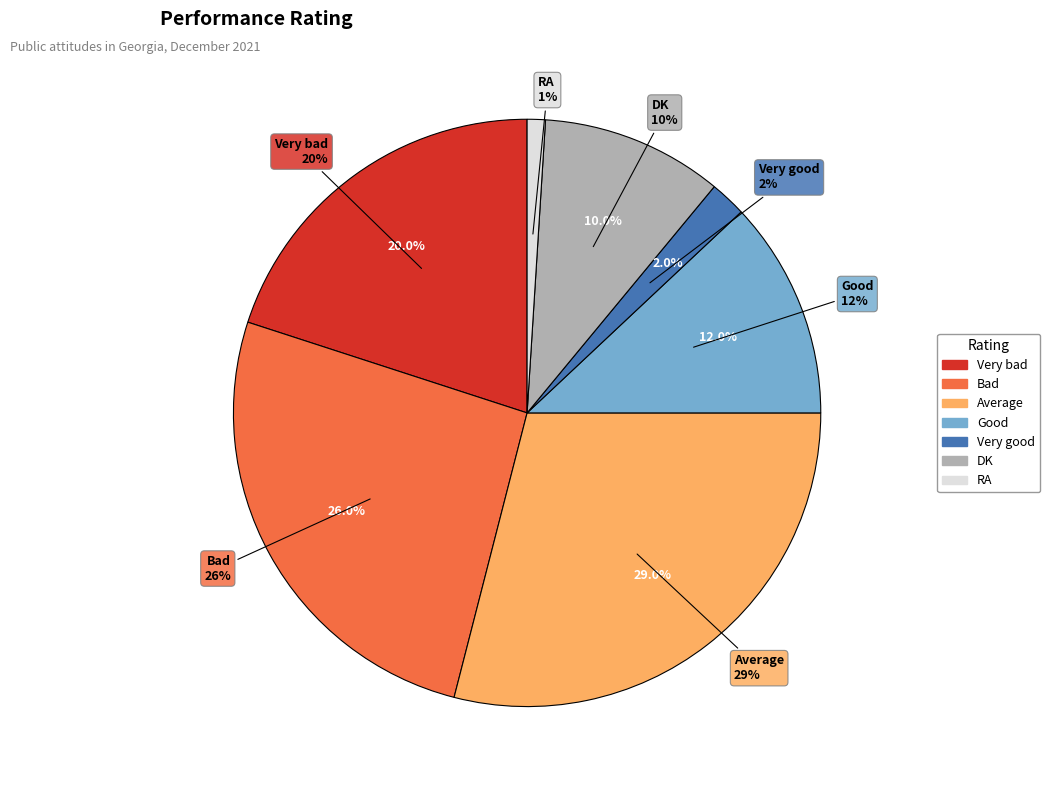

How many segments does this pie chart have?

7